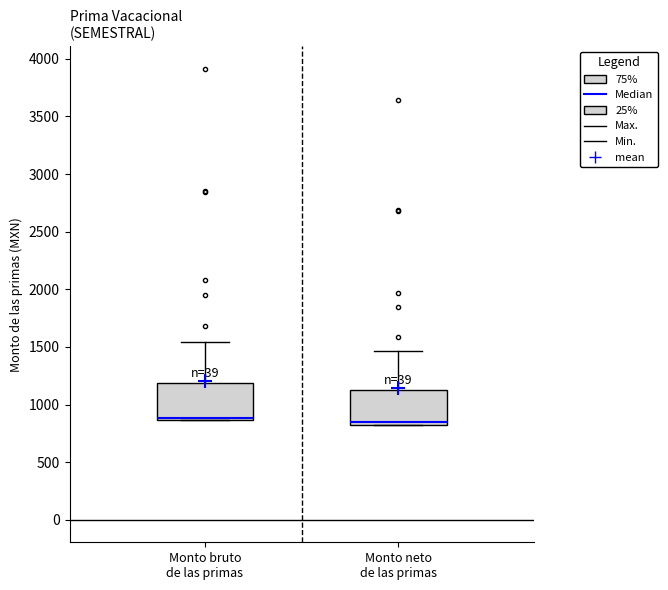

Where does the upper whisker of the box for Monto neto de las primas end on the y-axis? The values are not printed on the chart, so give them approximately, as read against the axis.

1450